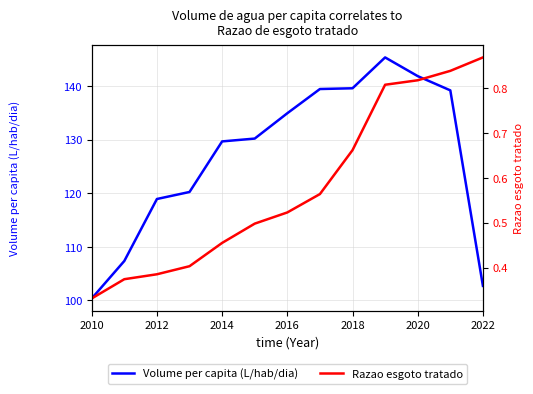

How many data points in Volume per capita (L/hab/dia) are less than 130?

6